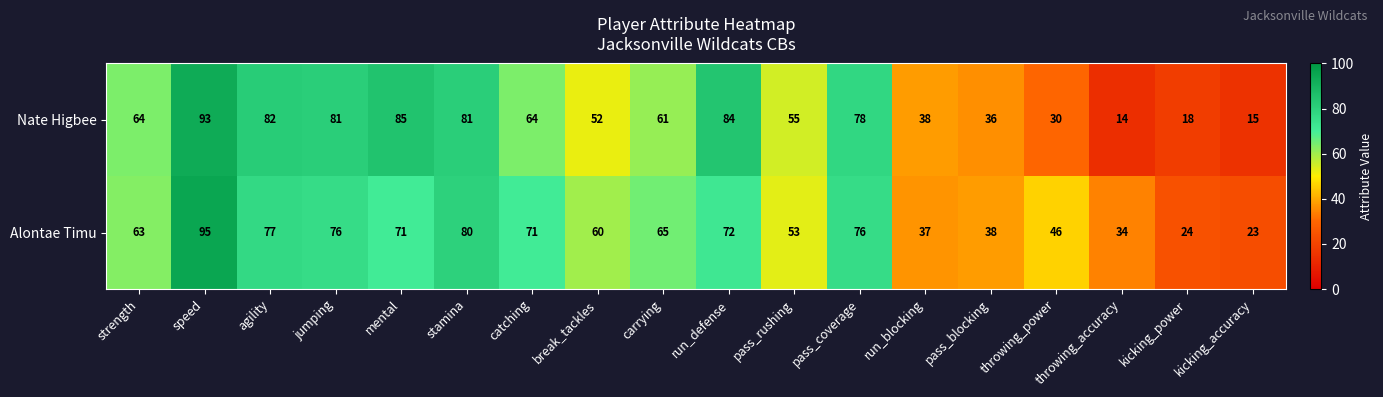

Rank the series by their maximum value, from highest to lowest.

Alontae Timu, Nate Higbee